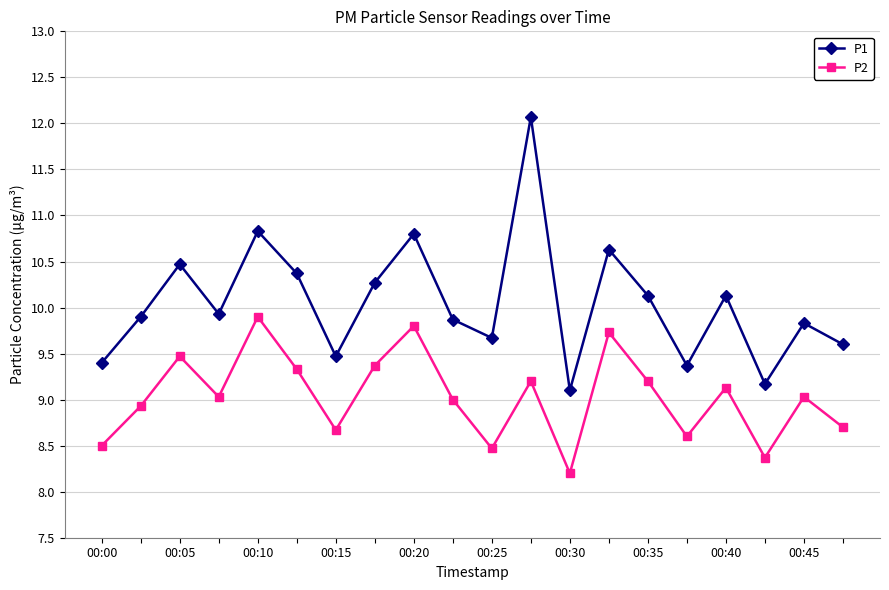

What are all the series names shown in the legend?

P1, P2